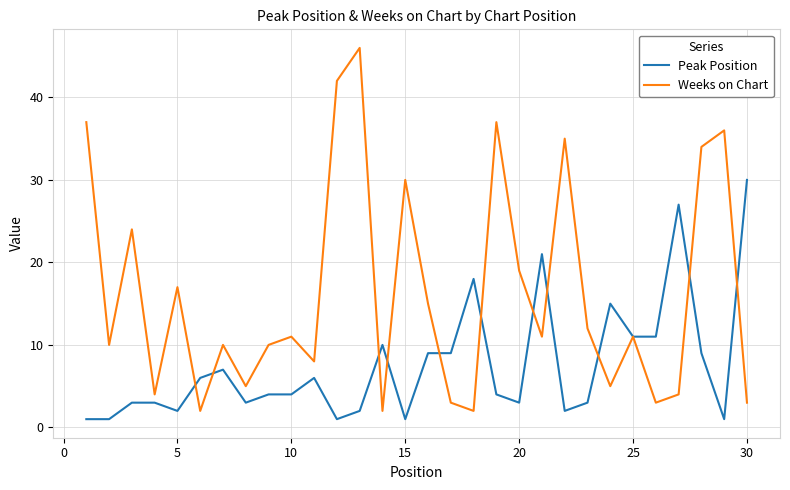

Which series has the largest total across all categories?

Weeks on Chart